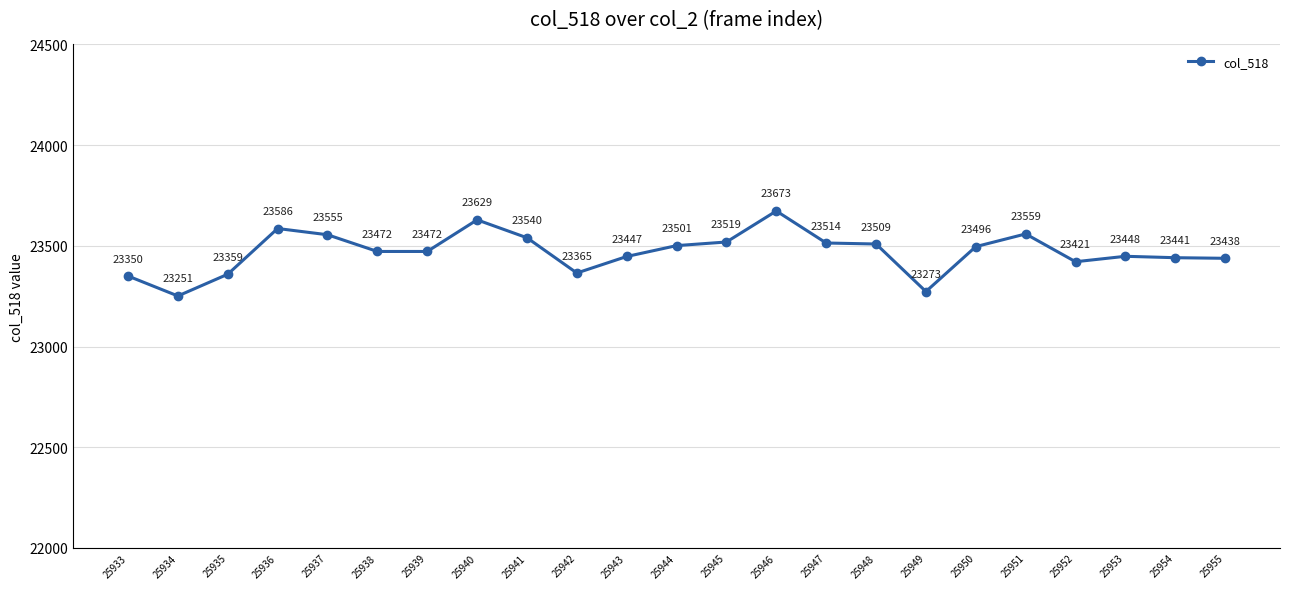

Does the chart have visible grid lines?

Yes